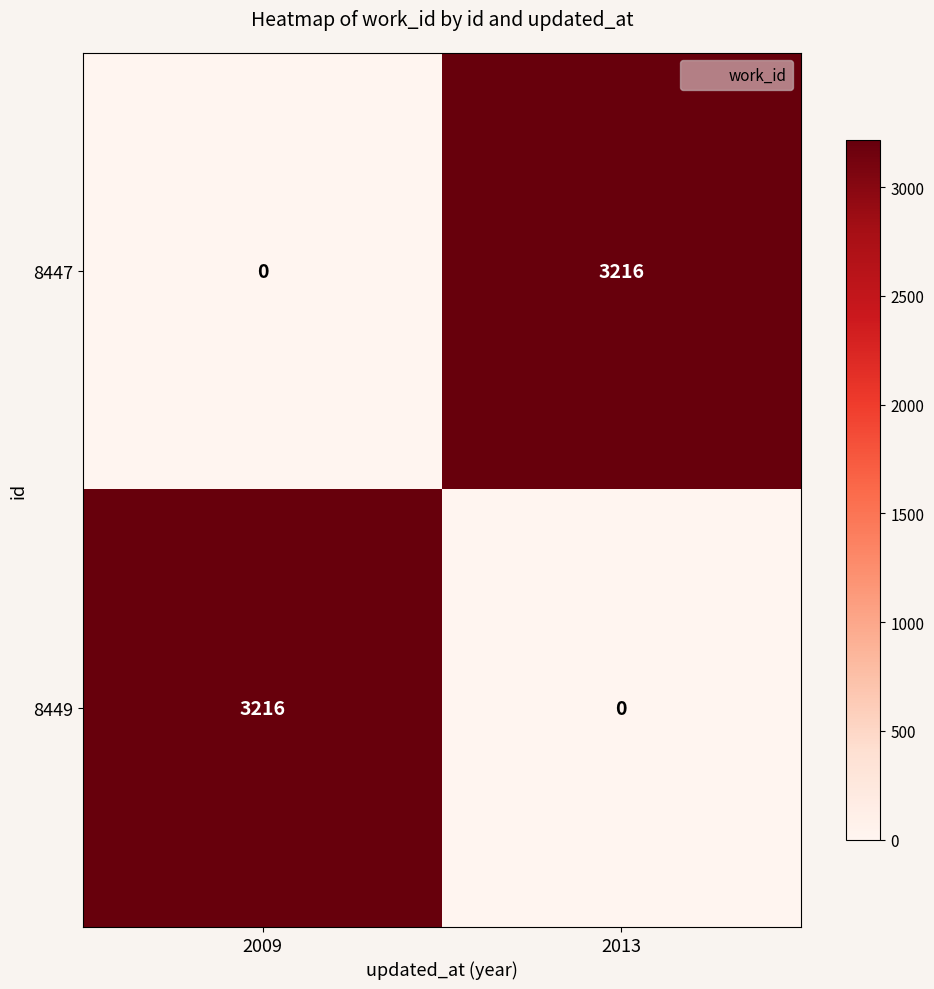

What is the greatest value displayed?

3216